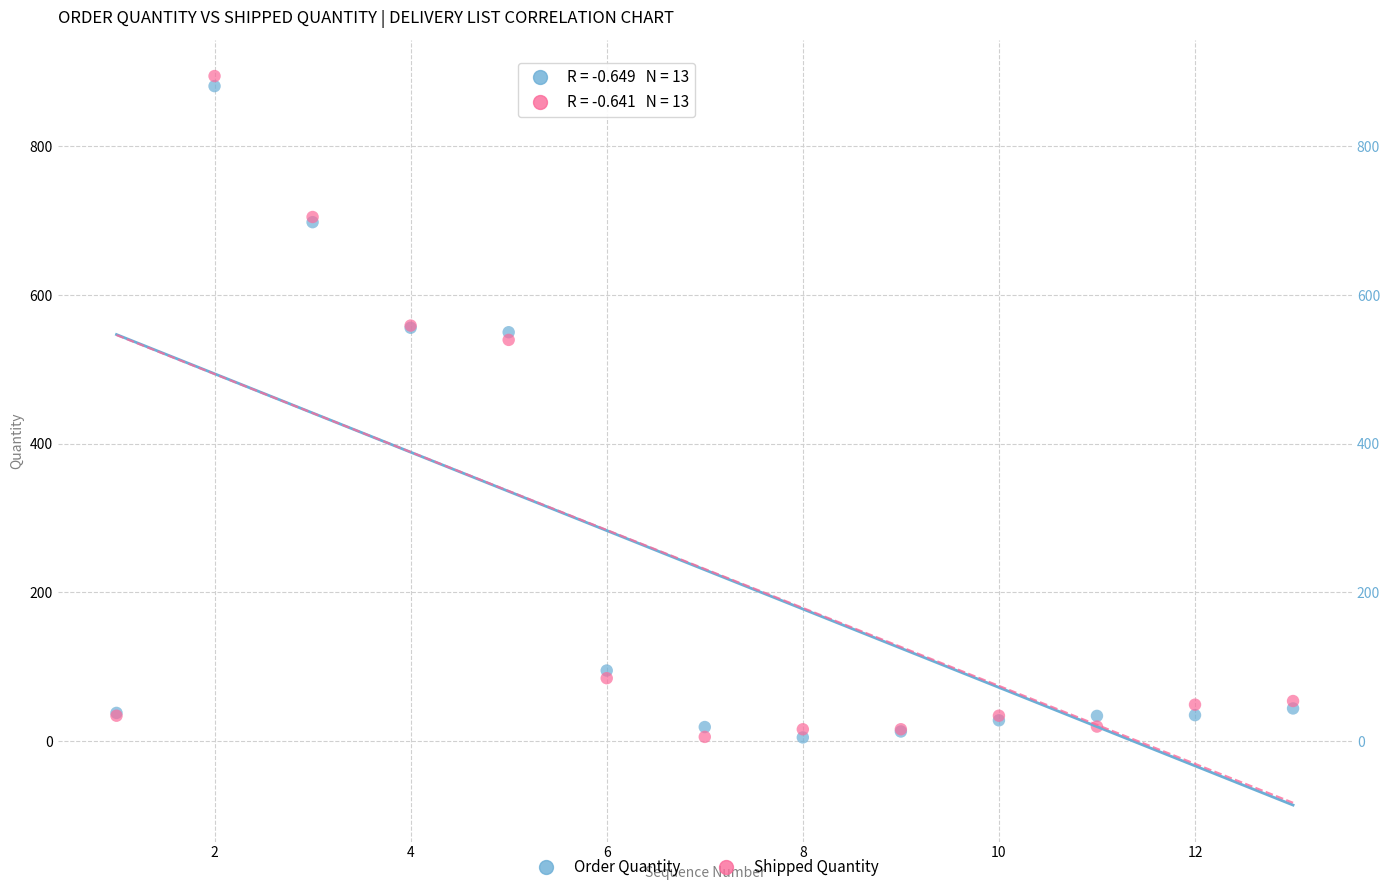

Which series has the largest Y range (max minus min)?

Shipped Quantity